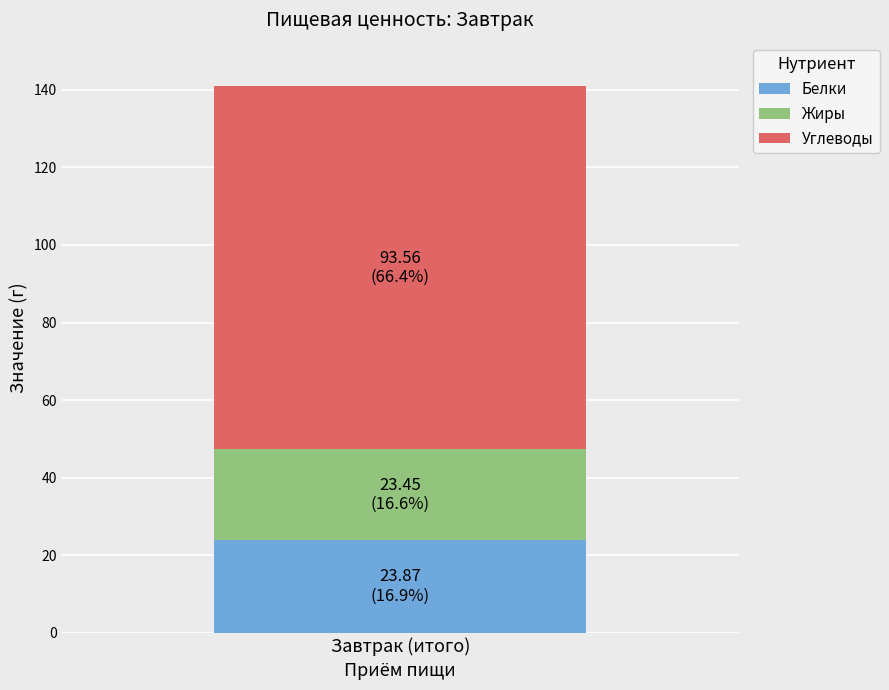

Rank the categories by Белки value from highest to lowest.

Завтрак (итого)